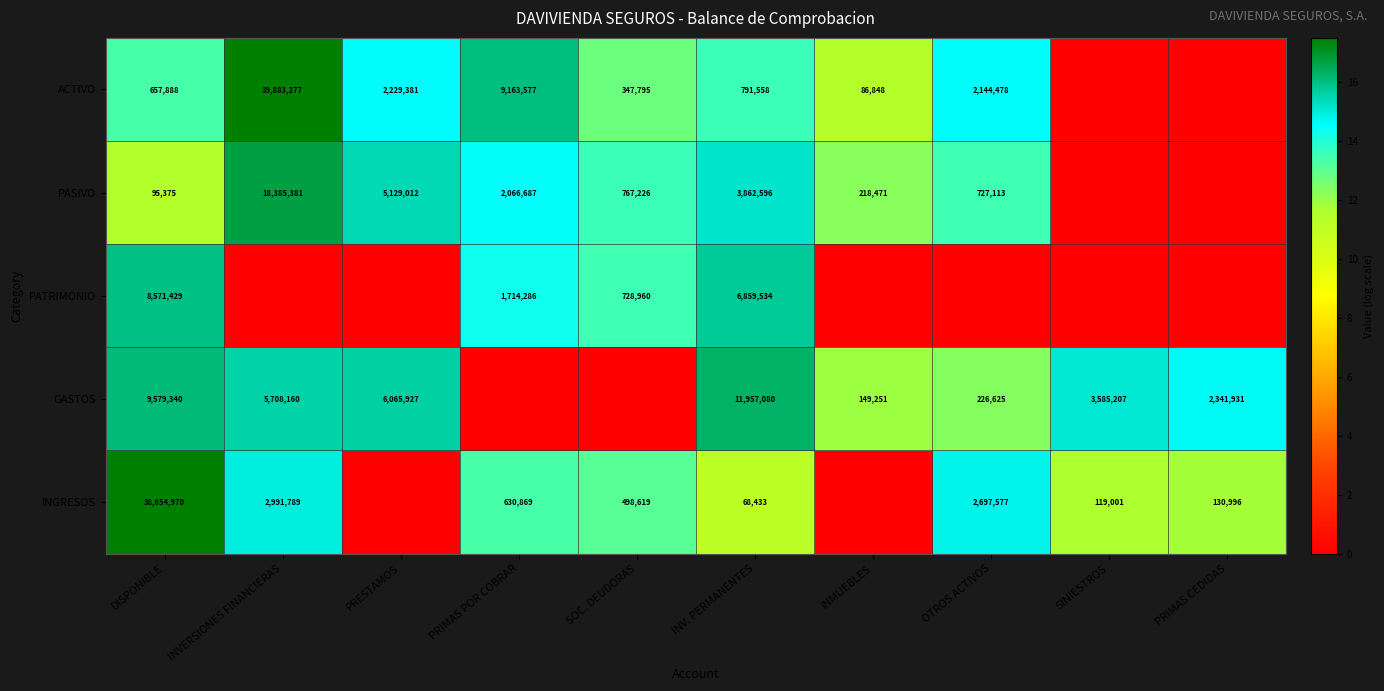

The GASTOS series shows 9441498 at PRESTAMOS. True or false?

False